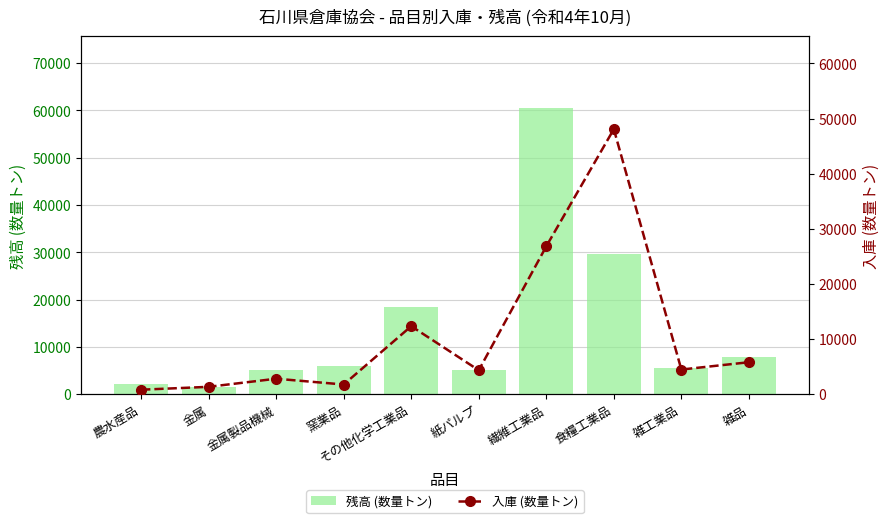

Between 食糧工業品 and 金属, which is larger?

食糧工業品